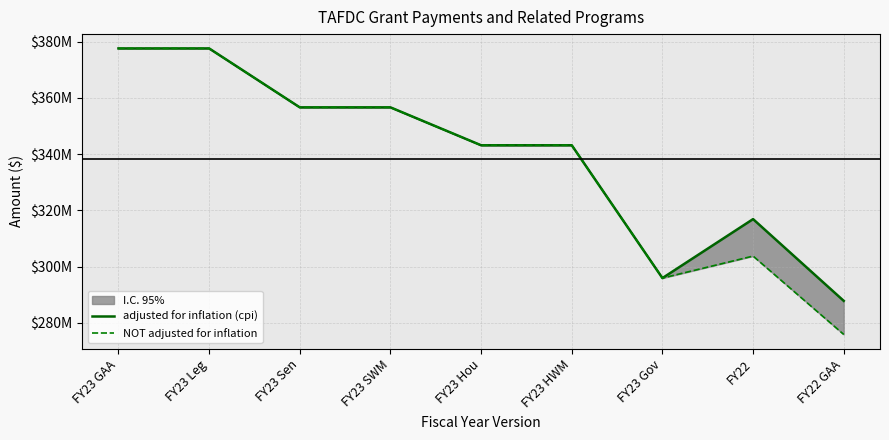

What is the sum of all adjusted for inflation (cpi) values?

3055444964